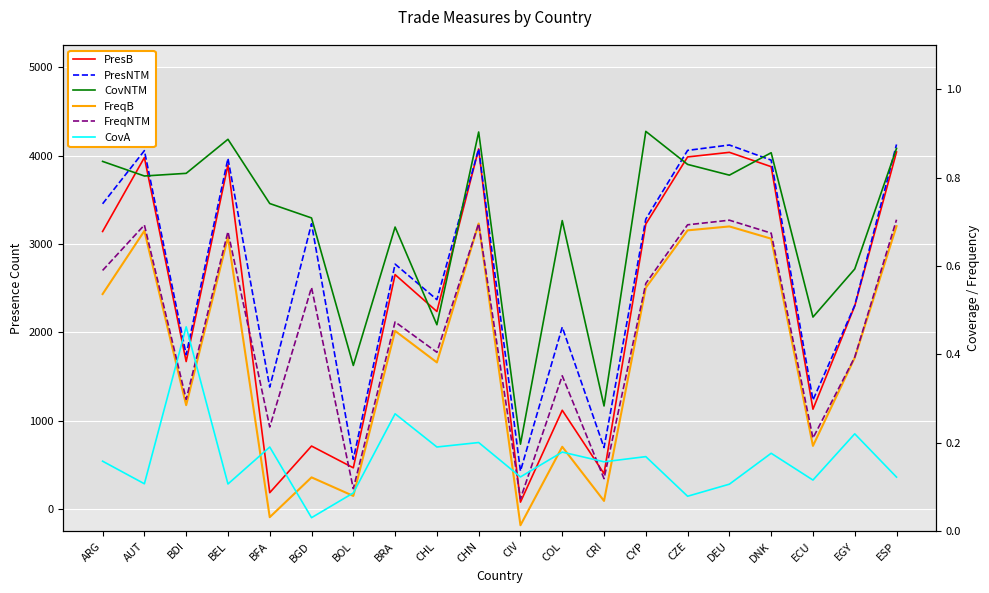

How many data points does each series have?

20